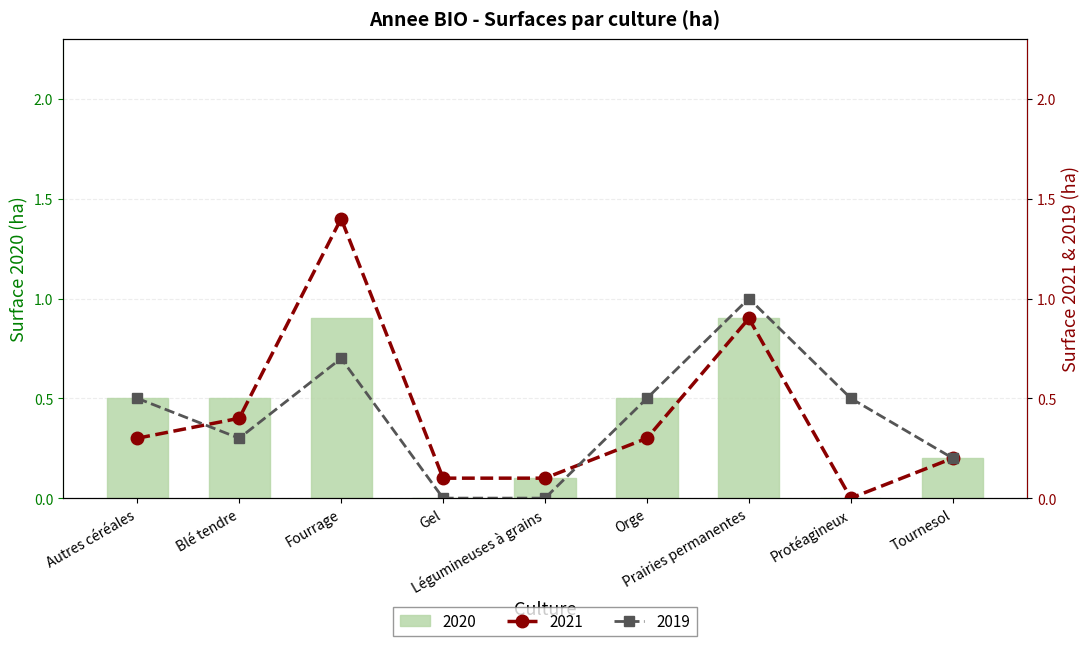

What is the sum of the 2019 values at Tournesol and Légumineuses à grains?

0.2